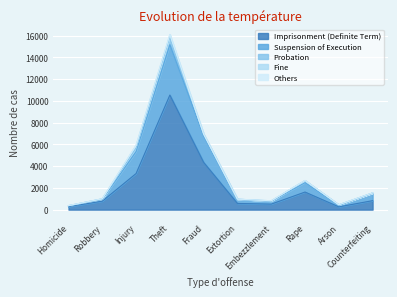

What is the difference between the highest and lowest values at Rape?

1612